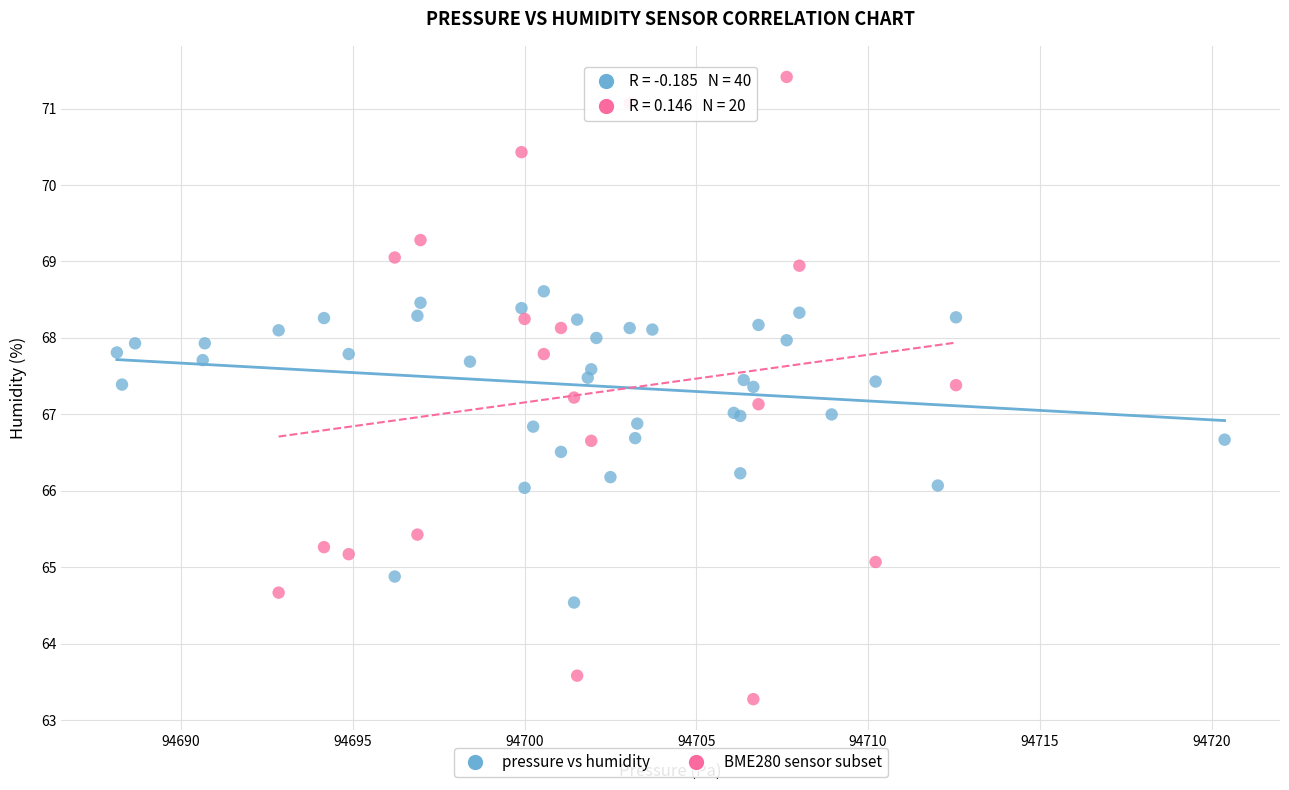

Which series has the largest Y range (max minus min)?

BME280 sensor subset